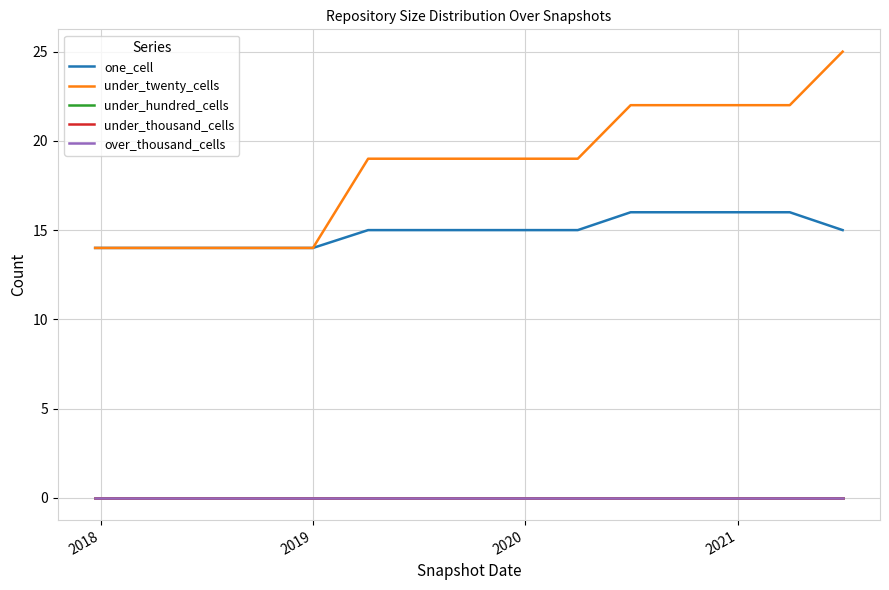

Does the chart display data point markers on the line(s)?

No